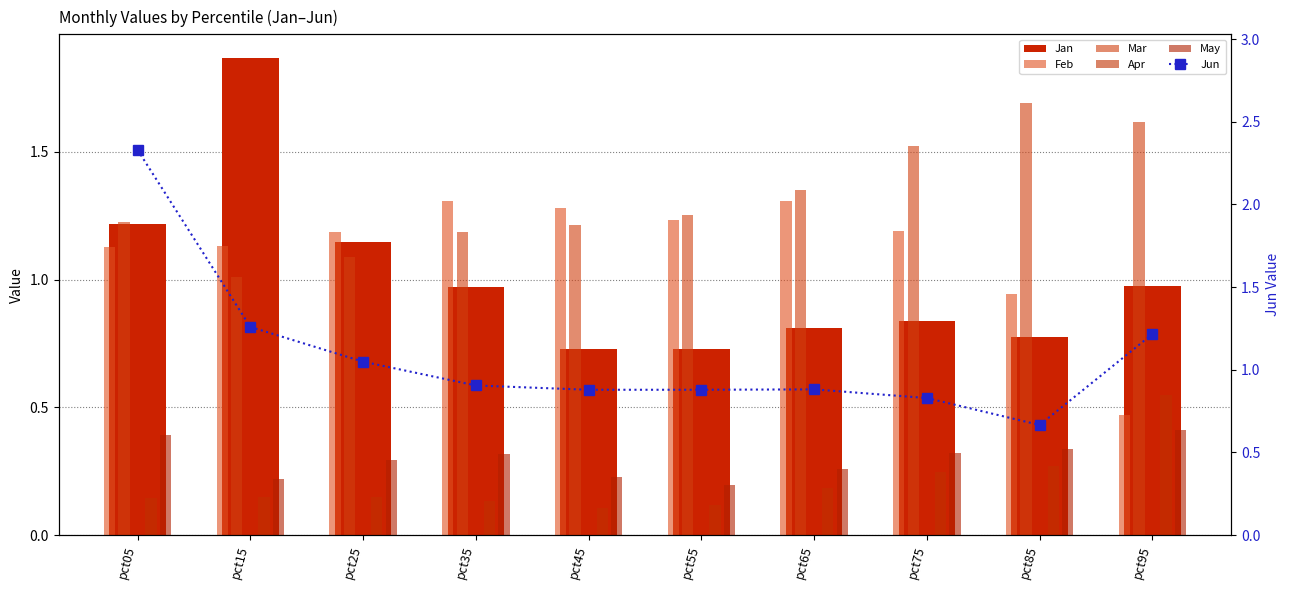

Reading right to left, transcribe all the data shown in this chart.

Jan: 1.0	0.8	0.8	0.8	0.7	0.7	1.0	1.1	1.9	1.2
Feb: 0.5	0.9	1.2	1.3	1.2	1.3	1.3	1.2	1.1	1.1
Mar: 1.6	1.7	1.5	1.4	1.3	1.2	1.2	1.1	1.0	1.2
Apr: 0.5	0.3	0.2	0.2	0.1	0.1	0.1	0.1	0.1	0.1
May: 0.4	0.3	0.3	0.3	0.2	0.2	0.3	0.3	0.2	0.4
Jun: 1.2	0.7	0.8	0.9	0.9	0.9	0.9	1.0	1.3	2.3